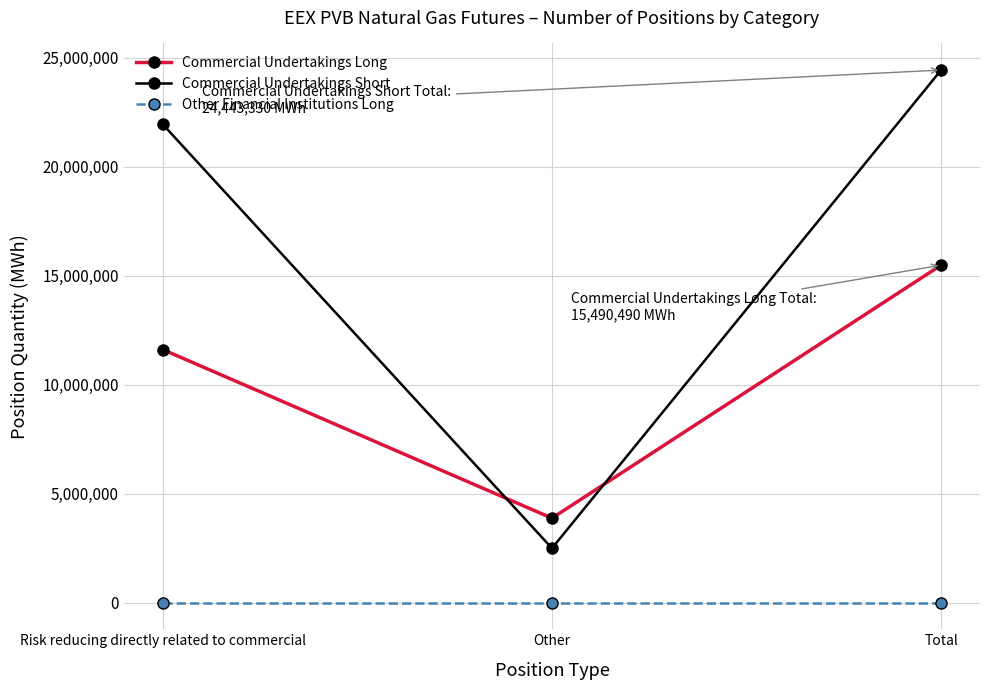

At which label is Commercial Undertakings Long closest to 9683530?

Risk reducing directly related to commercial